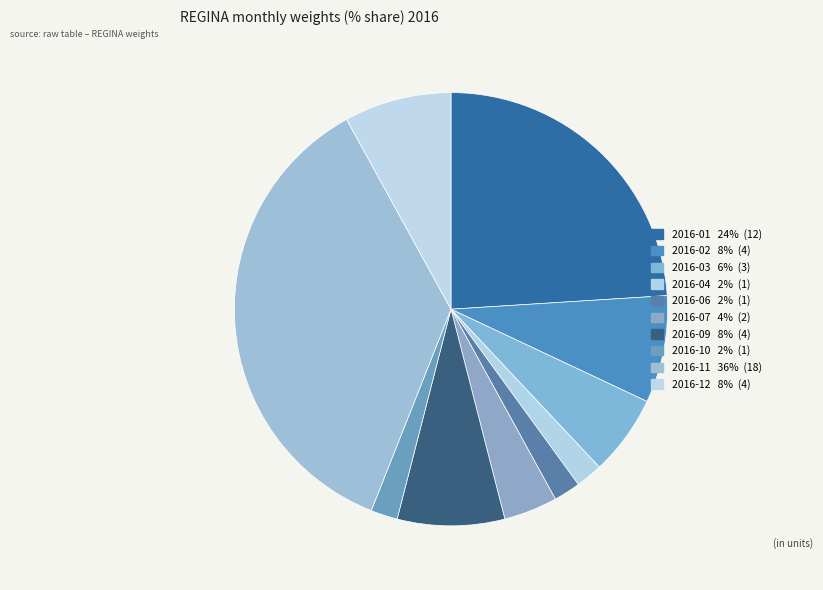

Count the number of slices in the pie.

10